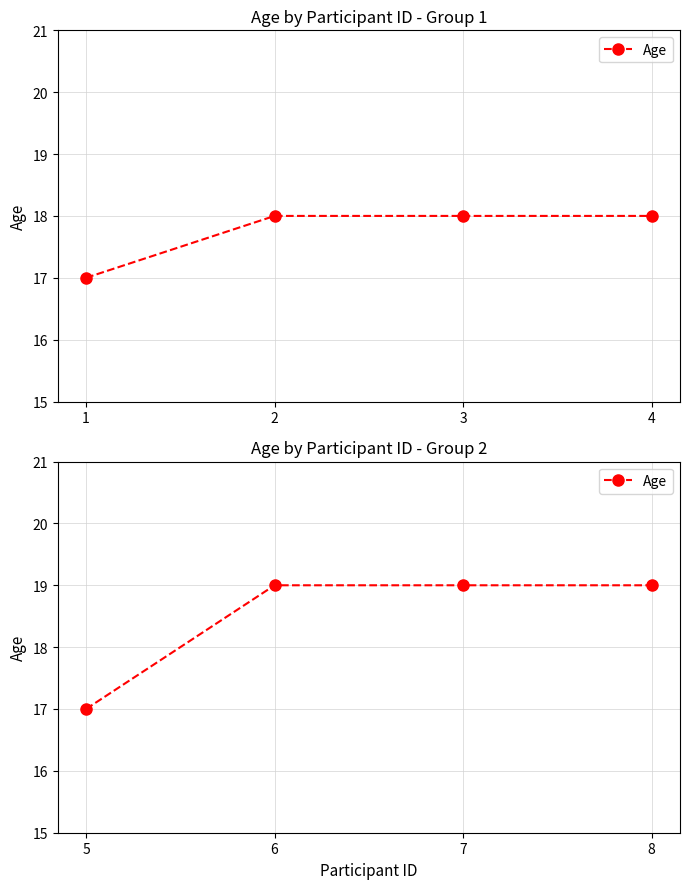

List the labels in order of value, largest first.

6, 7, 8, 5